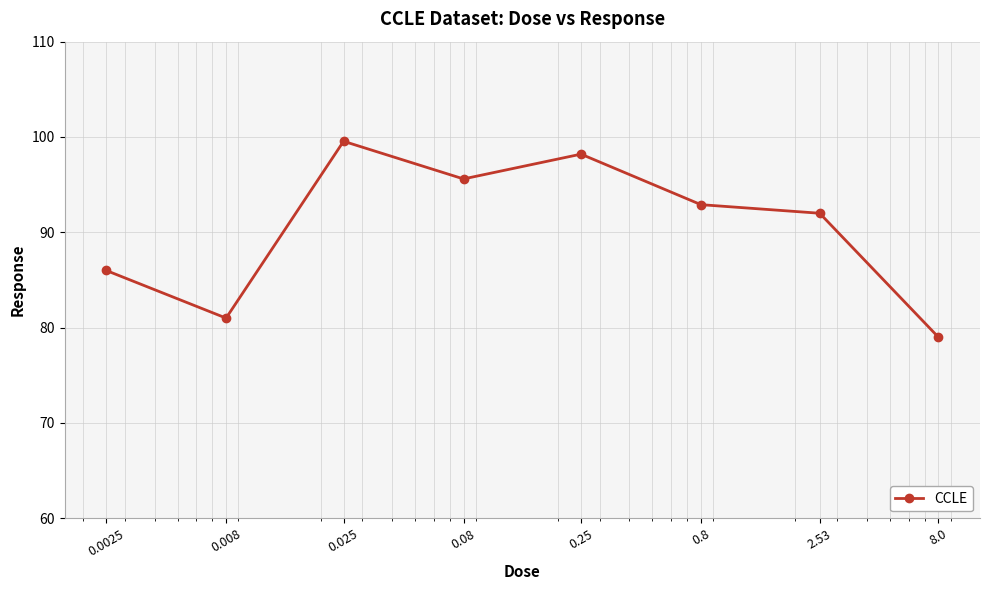

What is the difference between the second highest and minimum values?

19.2